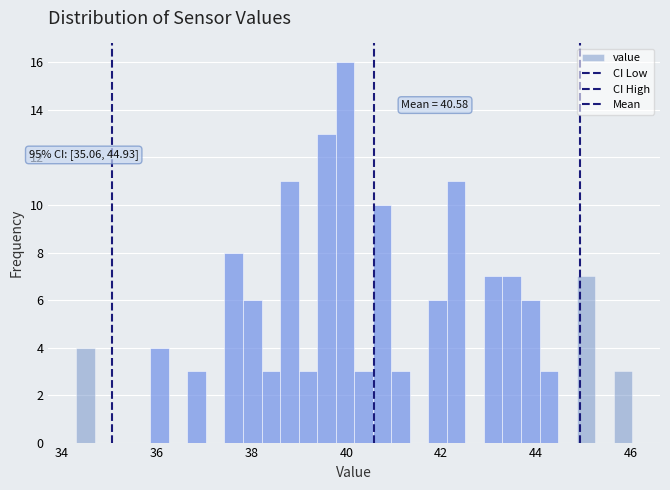

Around what value on the x-axis is the tallest bar? Give the approximate position of its centre, as read against the axis.

40.0